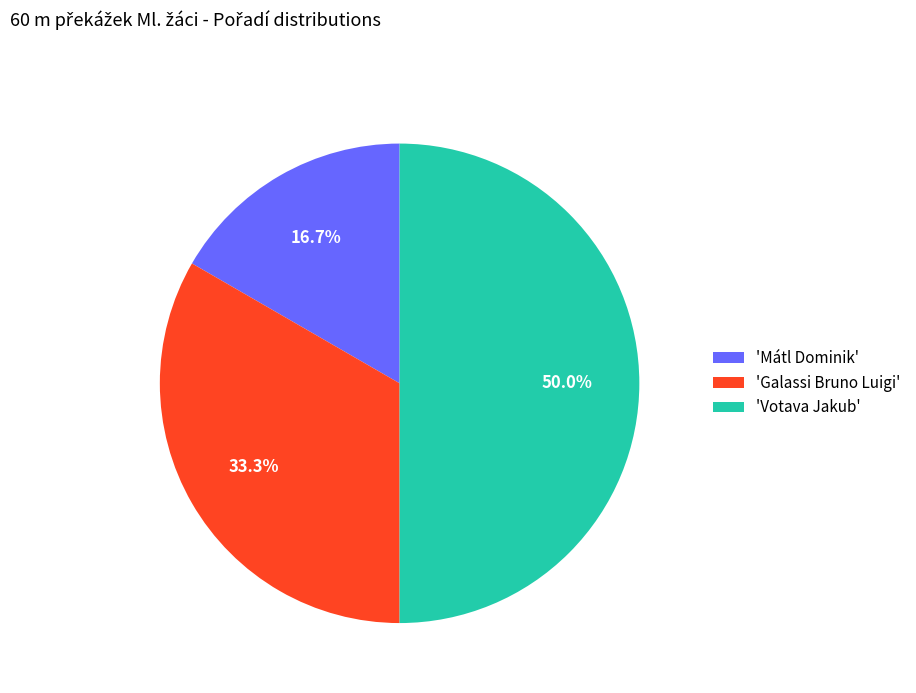

To the nearest percent, what is the difference between the largest and smallest slice percentages?

33%